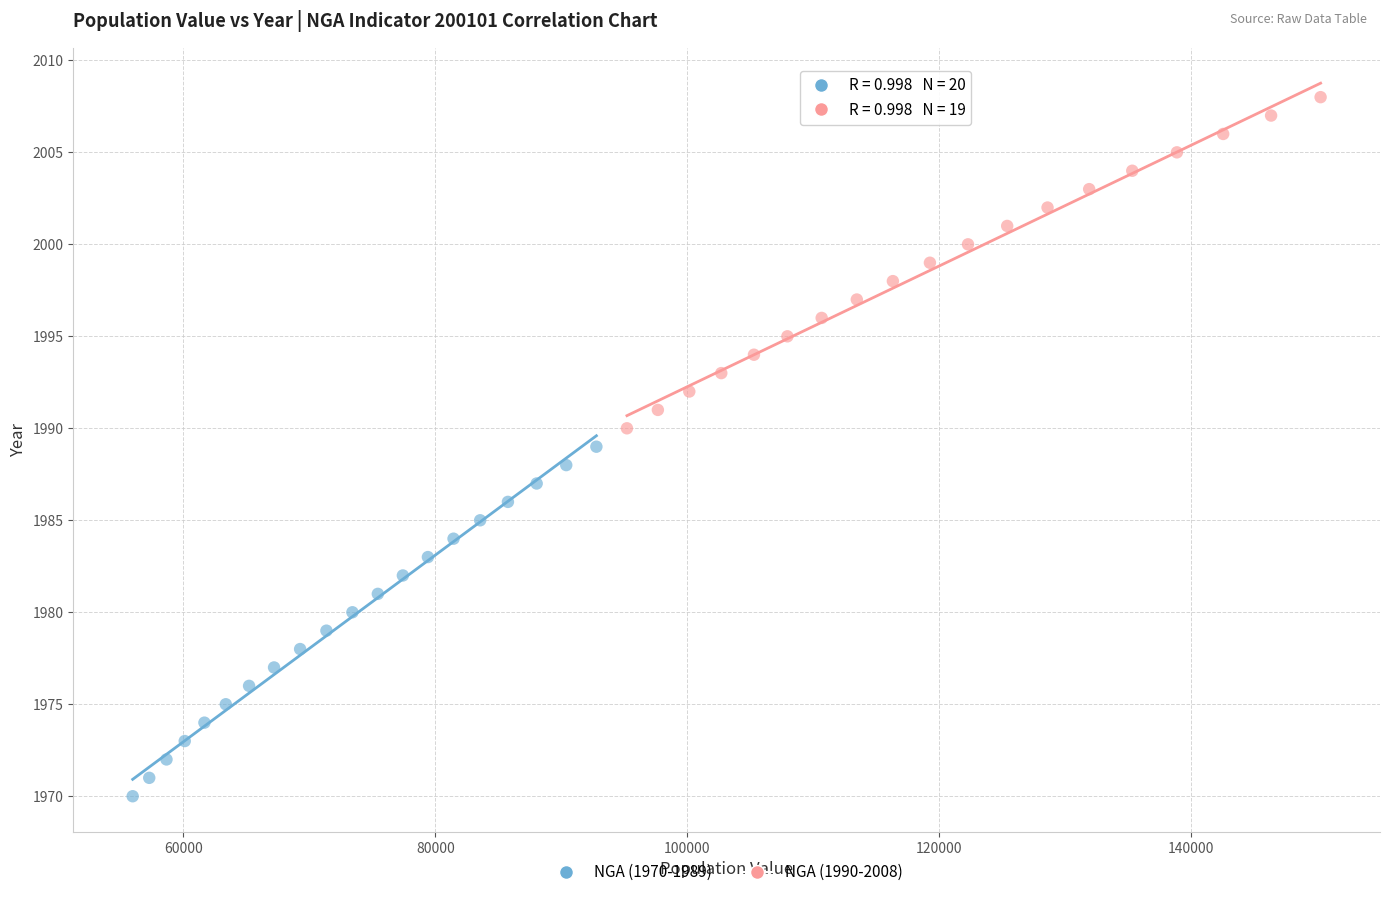

Which series reaches the minimum Y coordinate?

NGA (1970-1989)